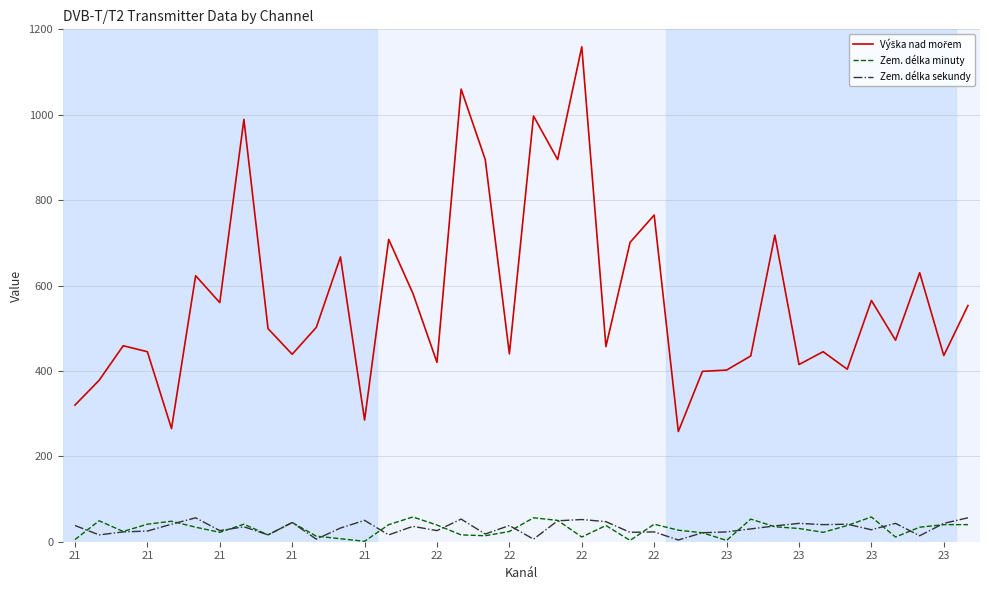

What is the maximum value shown in the chart?

1159